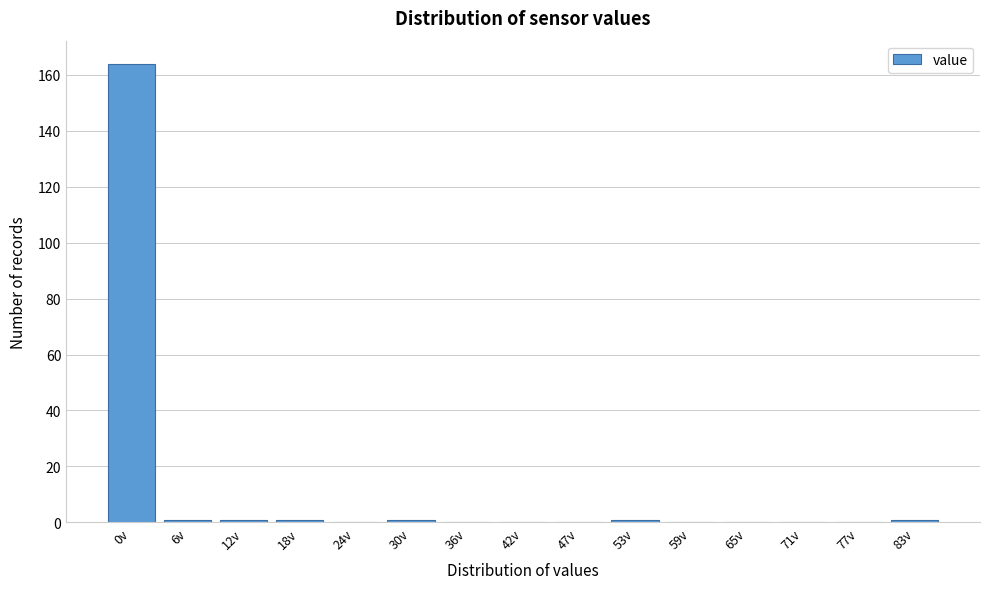

Reading right to left, transcribe all the data shown in this chart.

83v=1	77v=0	71v=0	65v=0	59v=0	53v=1	47v=0	42v=0	36v=0	30v=1	24v=0	18v=1	12v=1	6v=1	0v=164